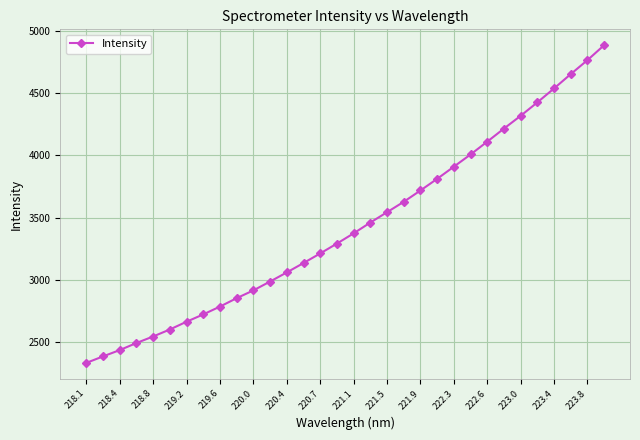

What is the greatest value displayed?

4886.1